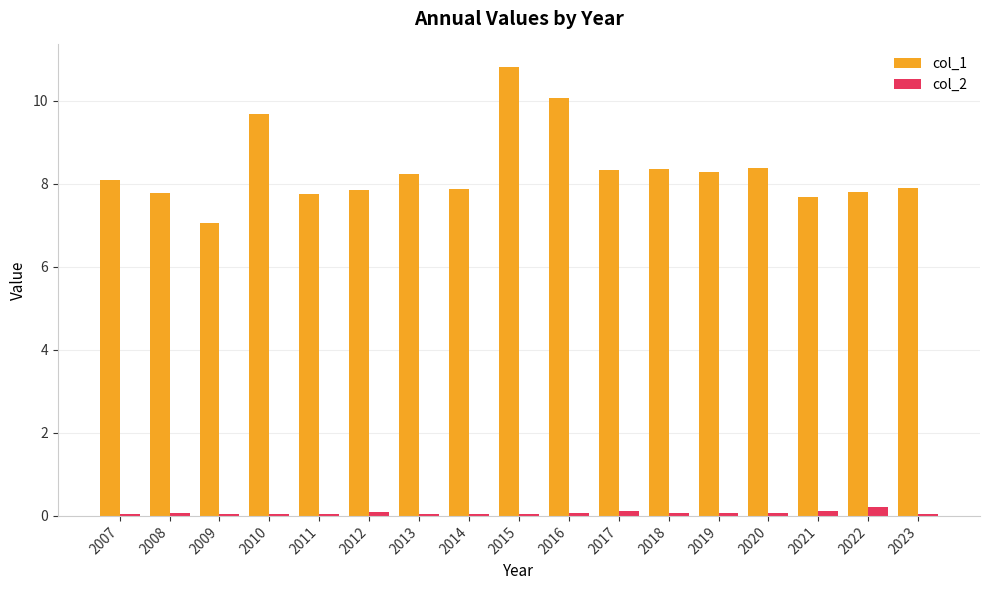

What is the difference between the maximum and minimum values in the col_1 series?

3.8